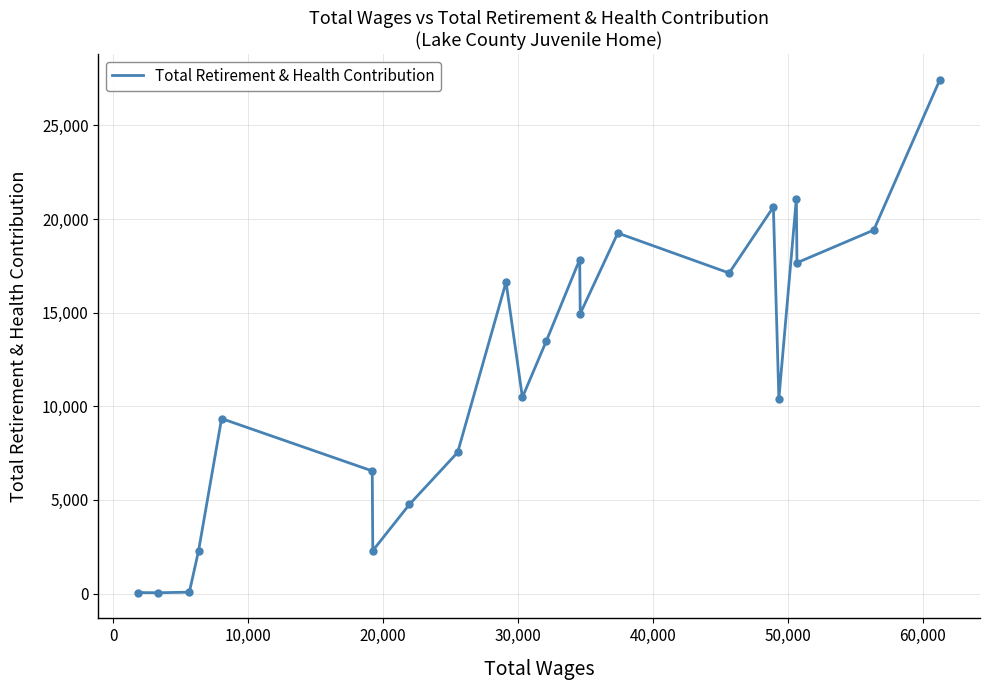

What is the difference between the maximum and minimum values?

27402